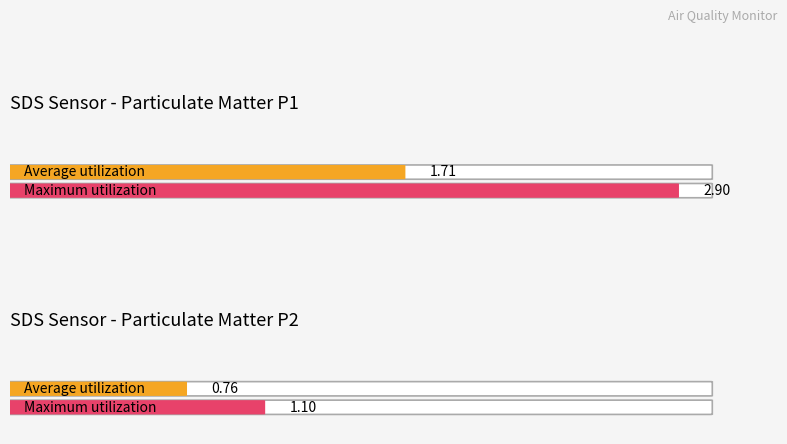

Is it true that SDS_P1 equals 3.9 at 00:48?

False